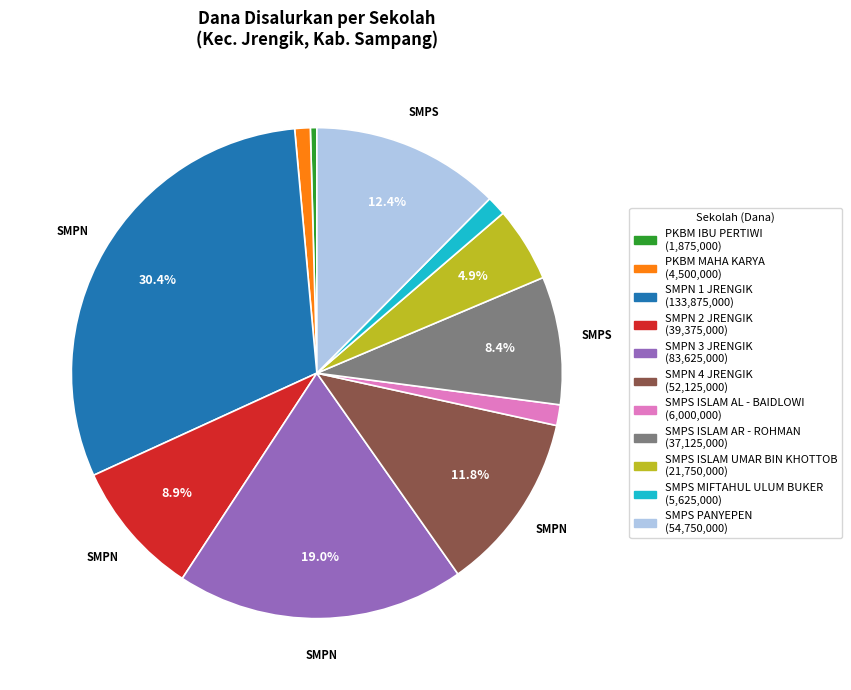

To the nearest percent, what is the average slice percentage?

9%